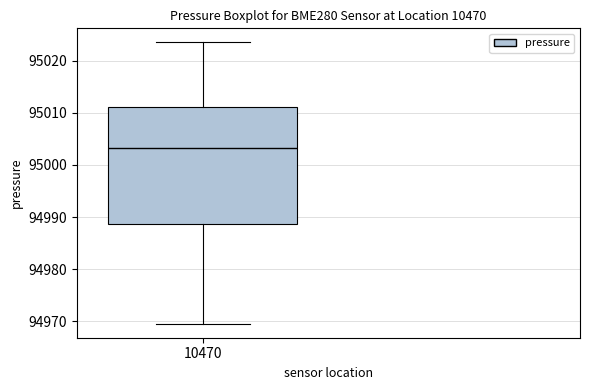

Read this box plot against the y-axis: the position of the median line, the range covered by the box, and the ends of both whiskers. The values are not printed on the chart, so give them approximately, as read against the axis.

median 95003, box 94989 to 95011, whiskers 94970 to 95024